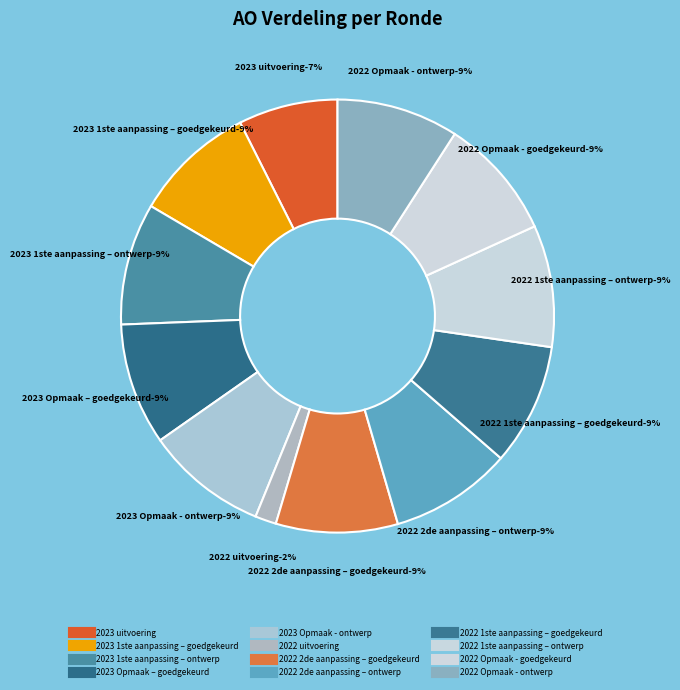

Does any single category account for the majority?

No